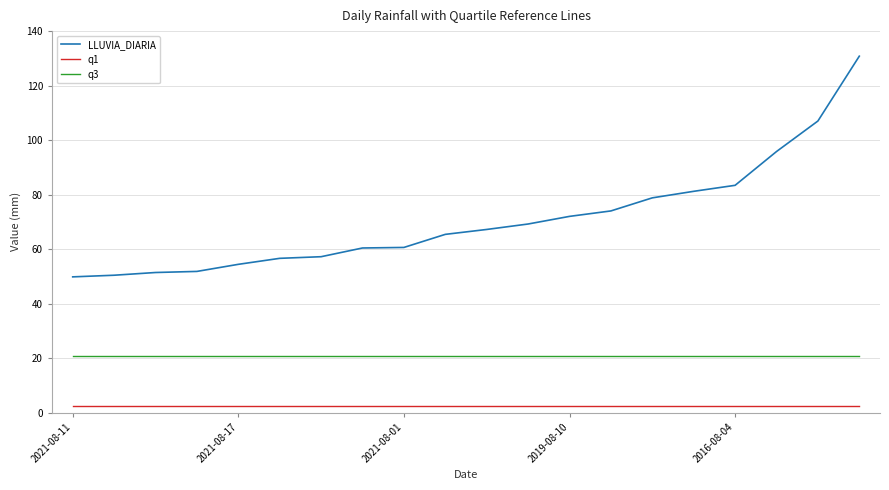

What are all the series names shown in the legend?

LLUVIA_DIARIA, q1, q3